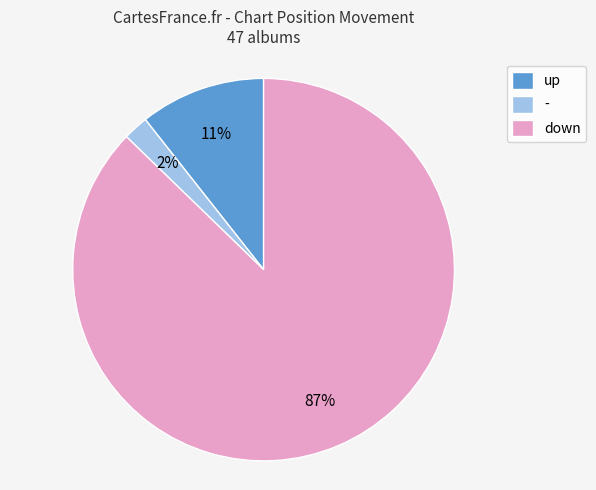

Which category has the biggest portion of the pie?

down